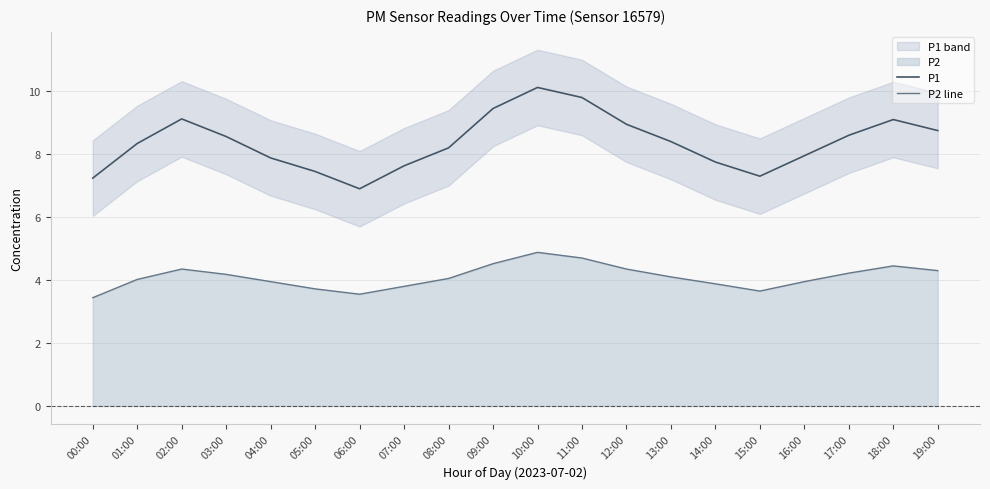

Where is the first local maximum for P2 line?

02:00